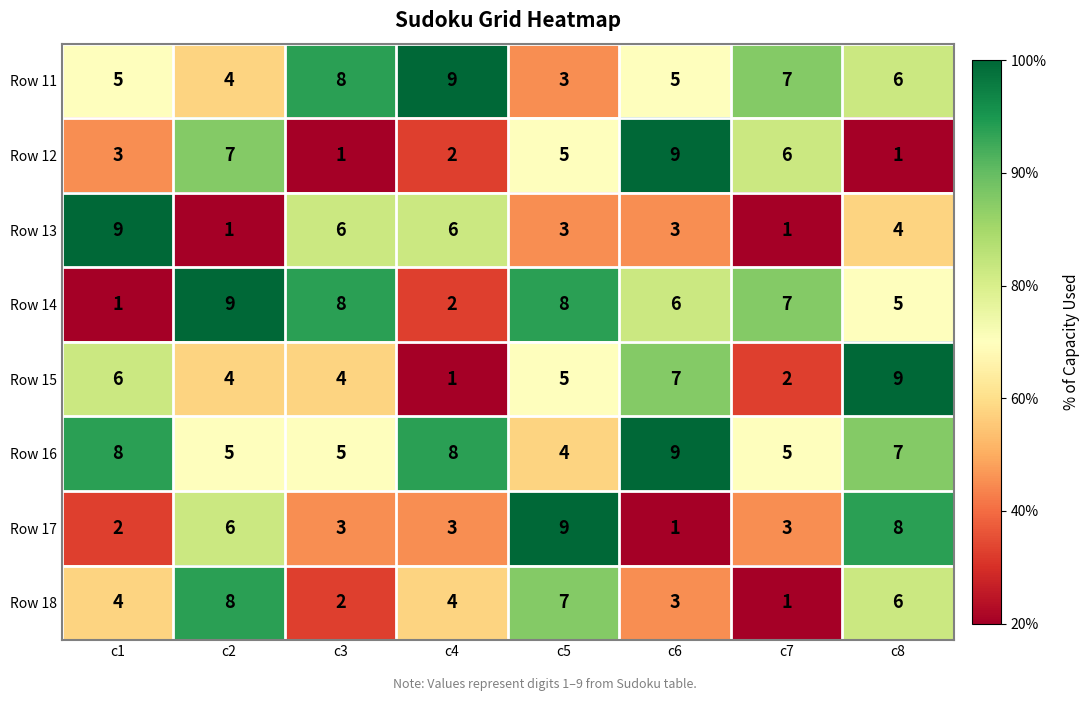

What is the difference between the highest and lowest values at c7?

6